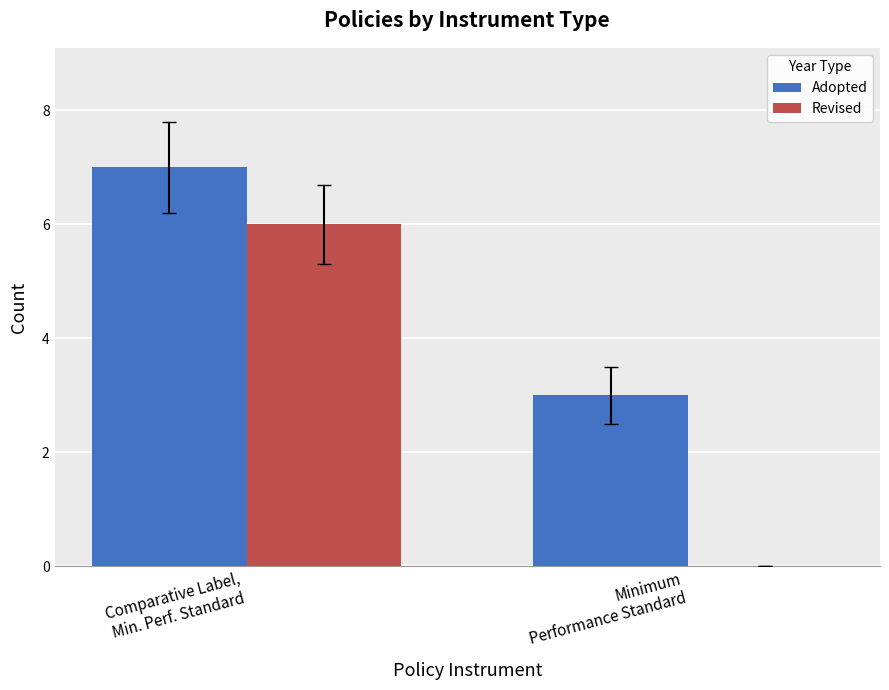

How many groups of bars are there?

2